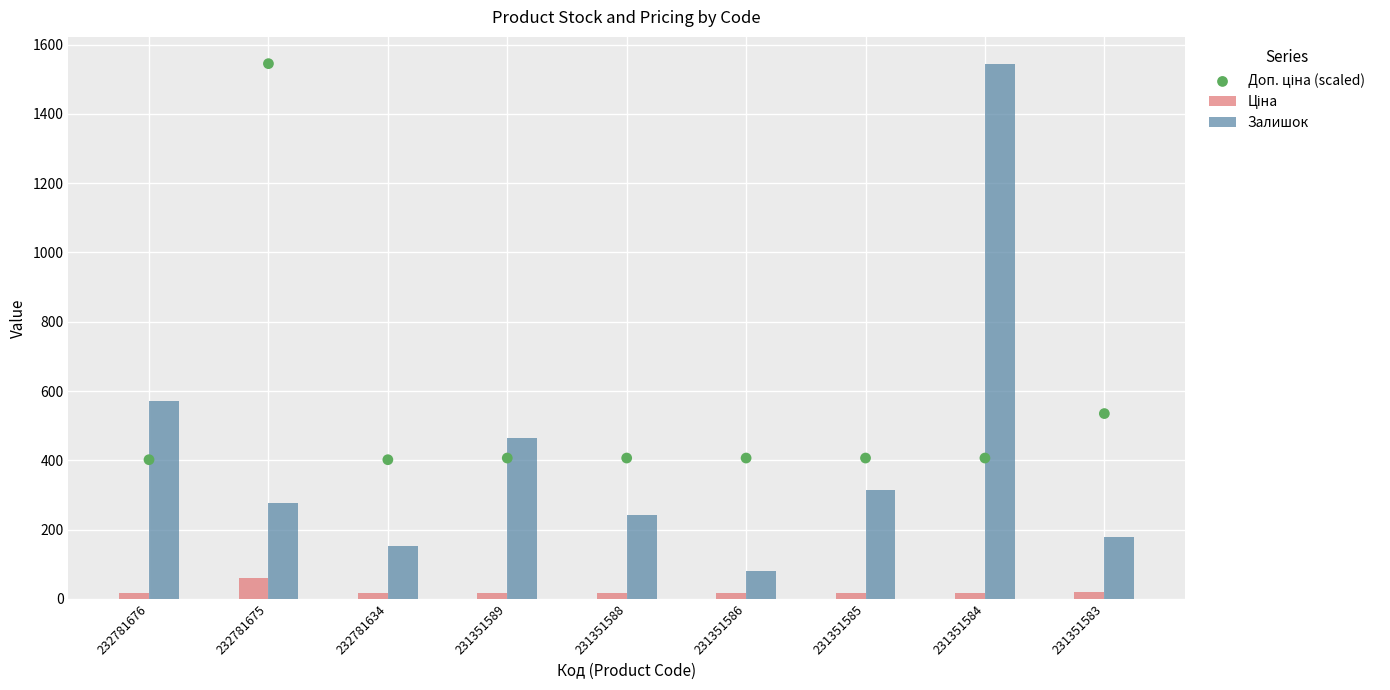

Which series contains the lowest Y value?

Ціна